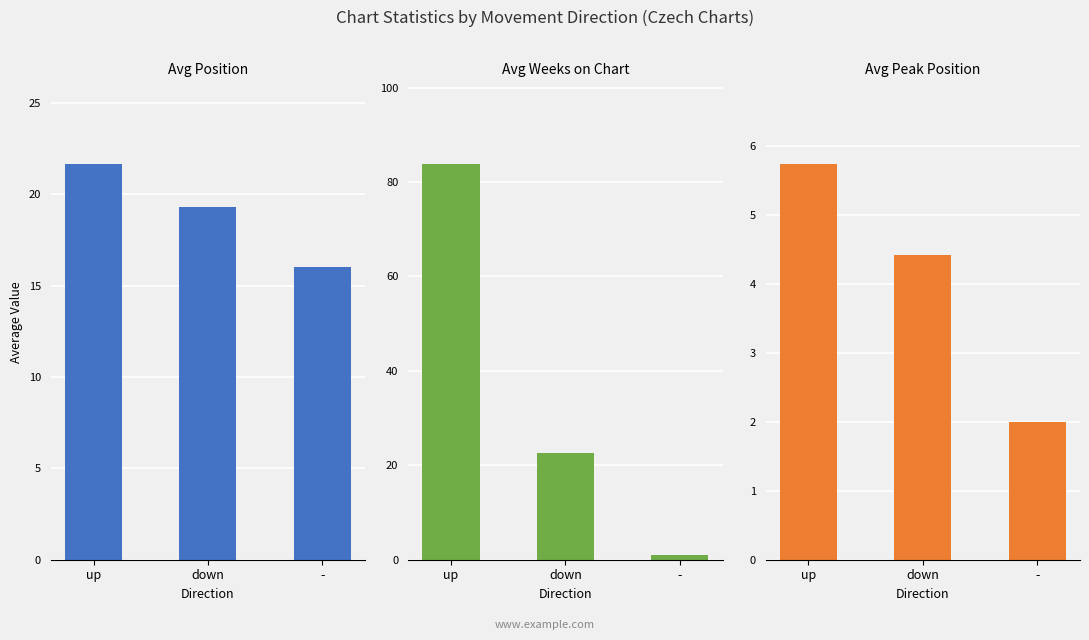

Which series changed the most between up and down?

Avg Weeks on Chart